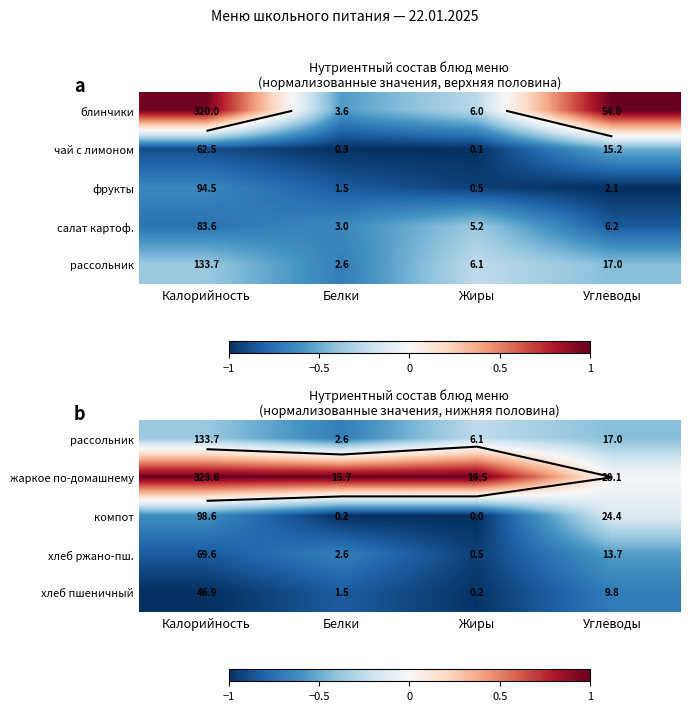

At how many categories does at least one series exceed 0?

4